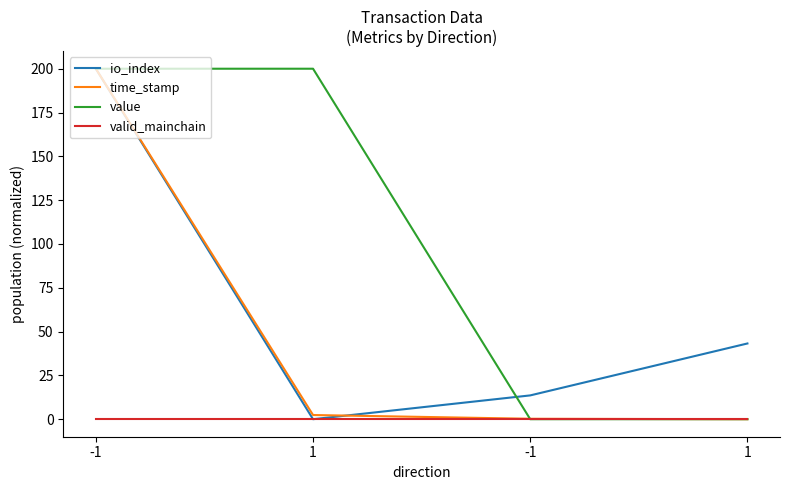

Does the chart have visible grid lines?

No